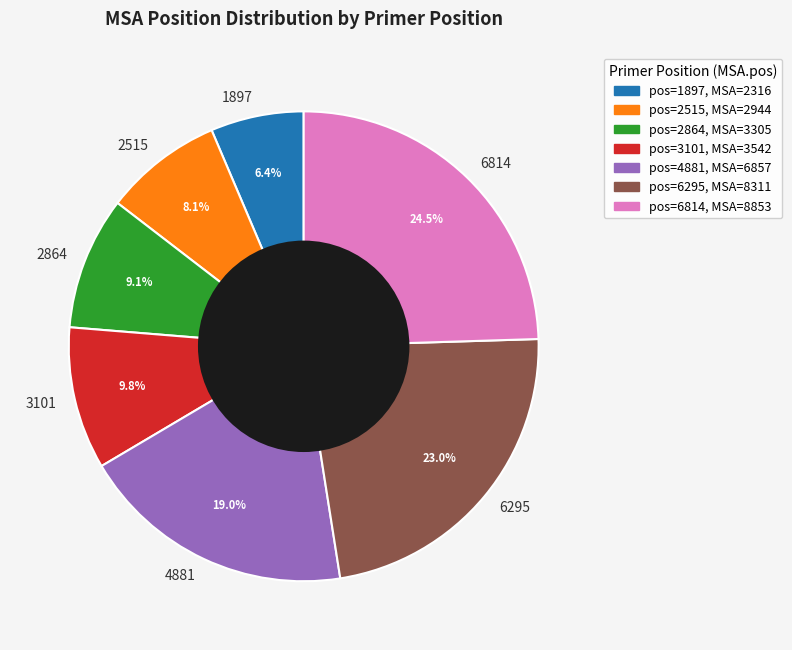

To the nearest percent, what percentage of the pie is 6295?

23%